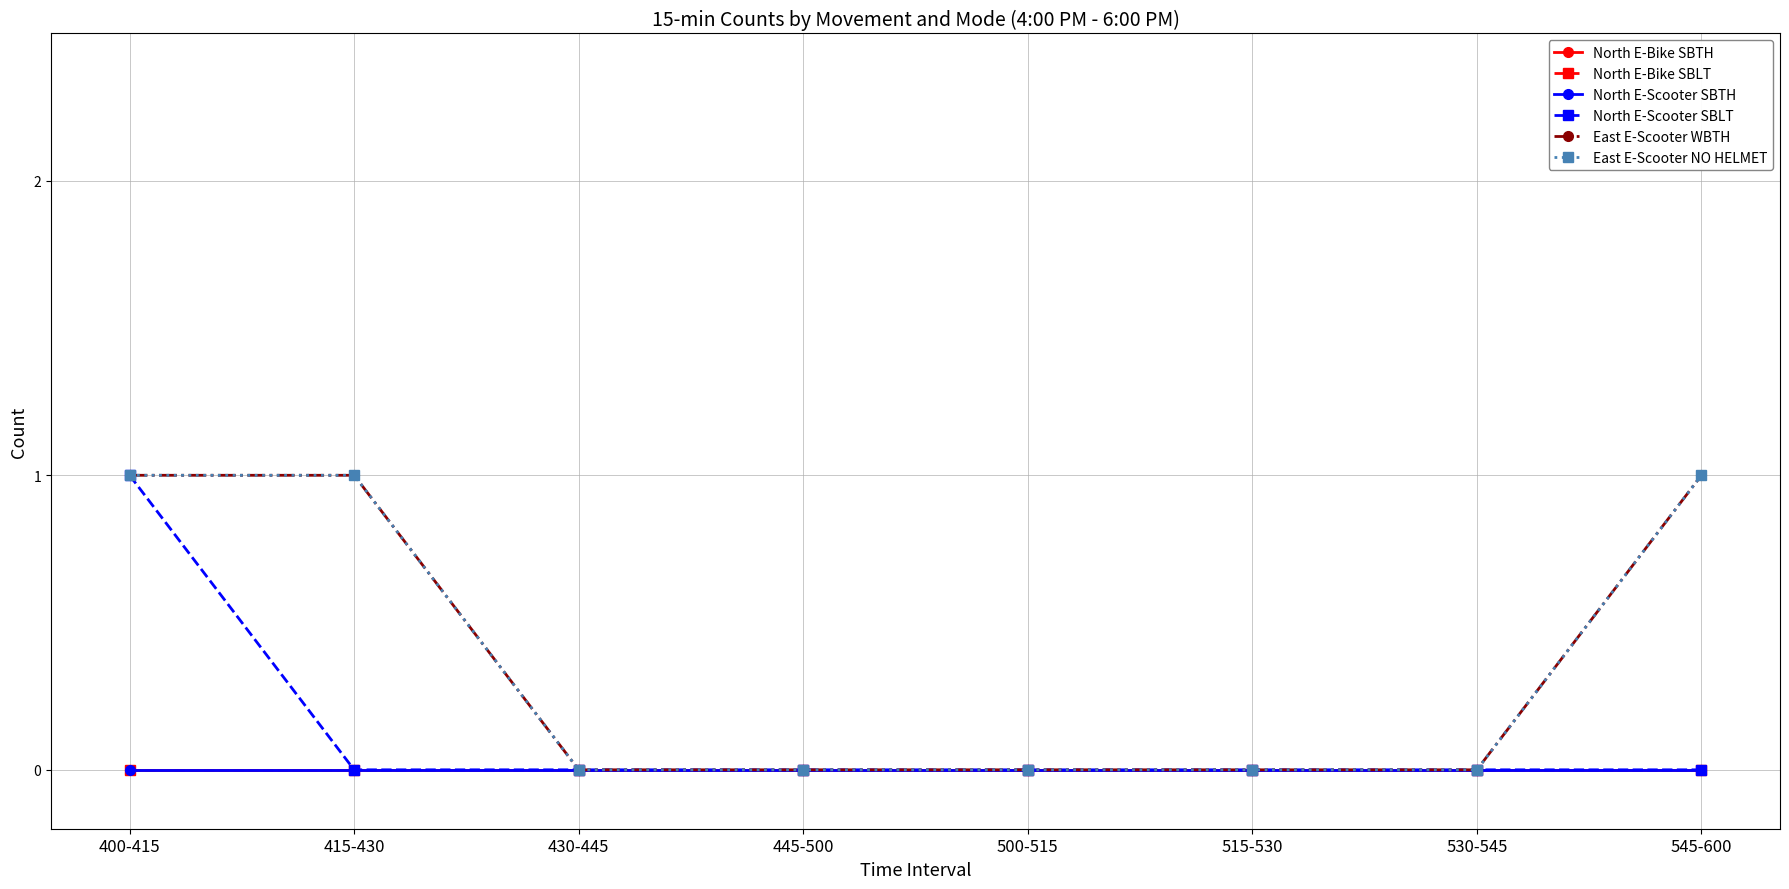

Rank the series at 500-515 from highest to lowest value.

North E-Bike SBTH, North E-Bike SBLT, North E-Scooter SBTH, North E-Scooter SBLT, East E-Scooter WBTH, East E-Scooter NO HELMET